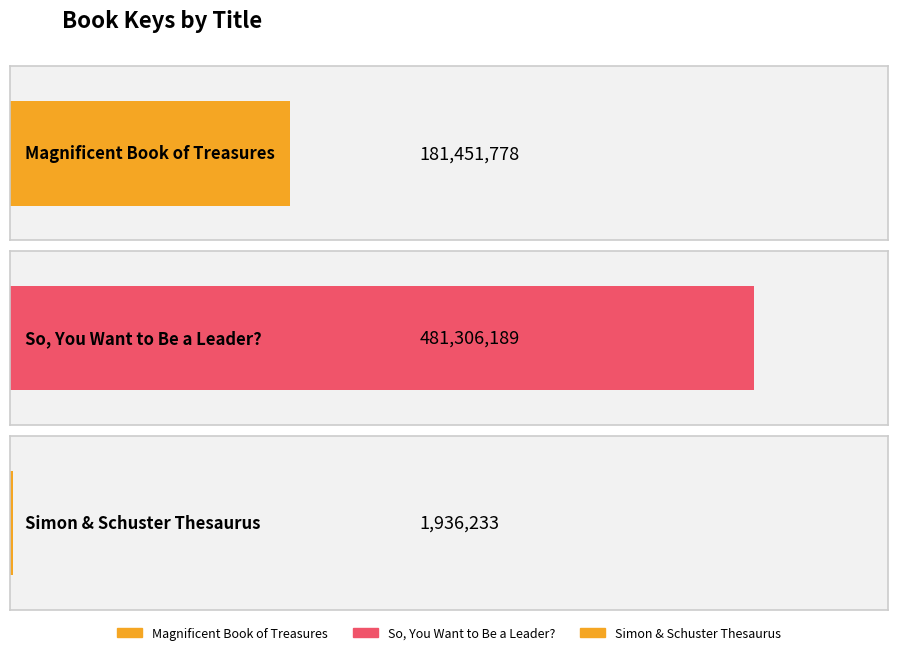

Rank the categories by value from highest to lowest.

So, You Want to Be a Leader?, Magnificent Book of Treasures, Simon & Schuster Thesaurus